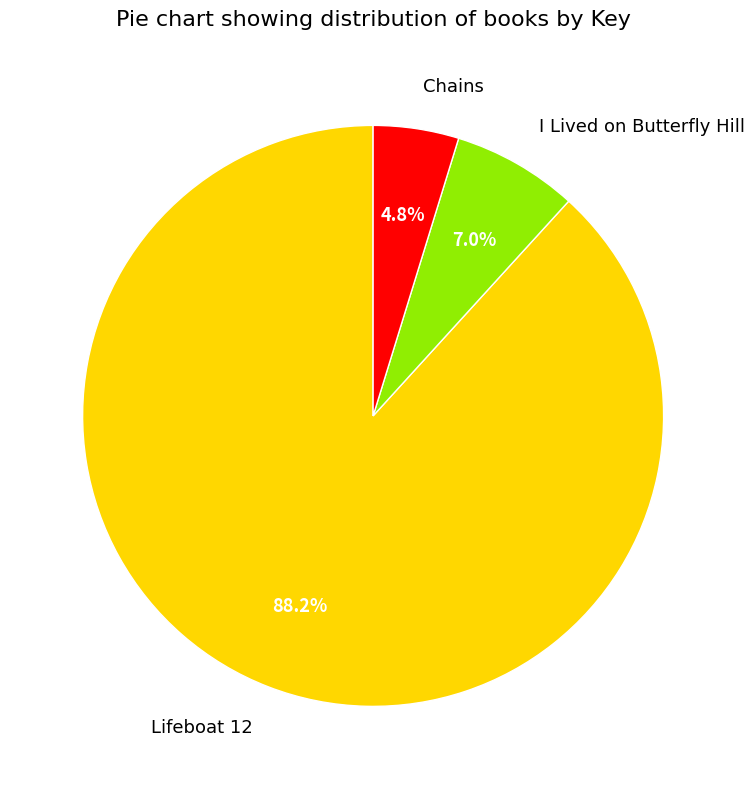

Is it true that Lifeboat 12 is 83% of the pie?

False